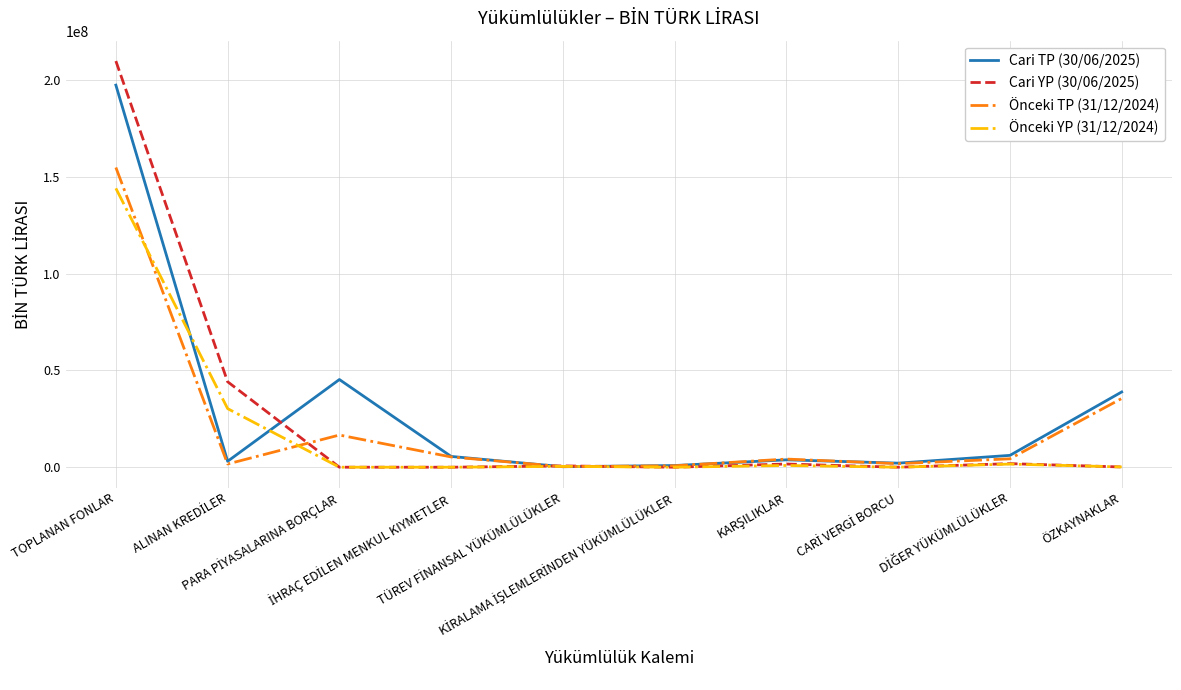

Which series has the widest spread of values?

Cari YP (30/06/2025)